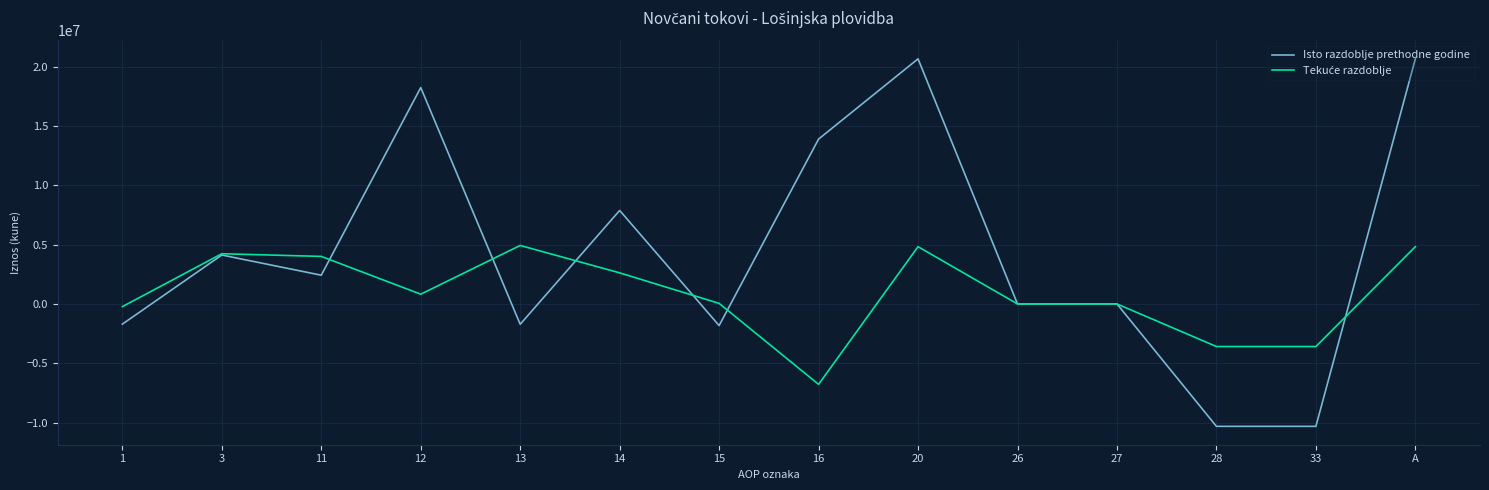

What is the maximum value for Isto razdoblje prethodne godine?

20667078